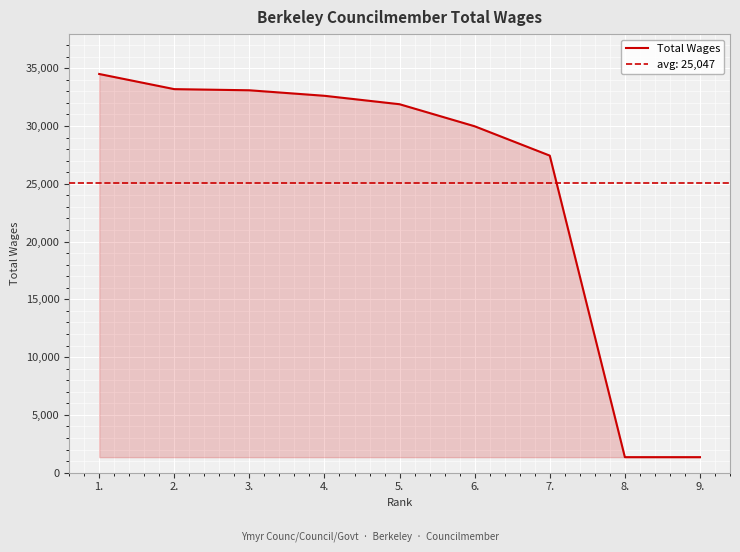

Reading left to right, list all the values displayed in this chart.

34506	33195	33096	32619	31889	29981	27442	1347	1347